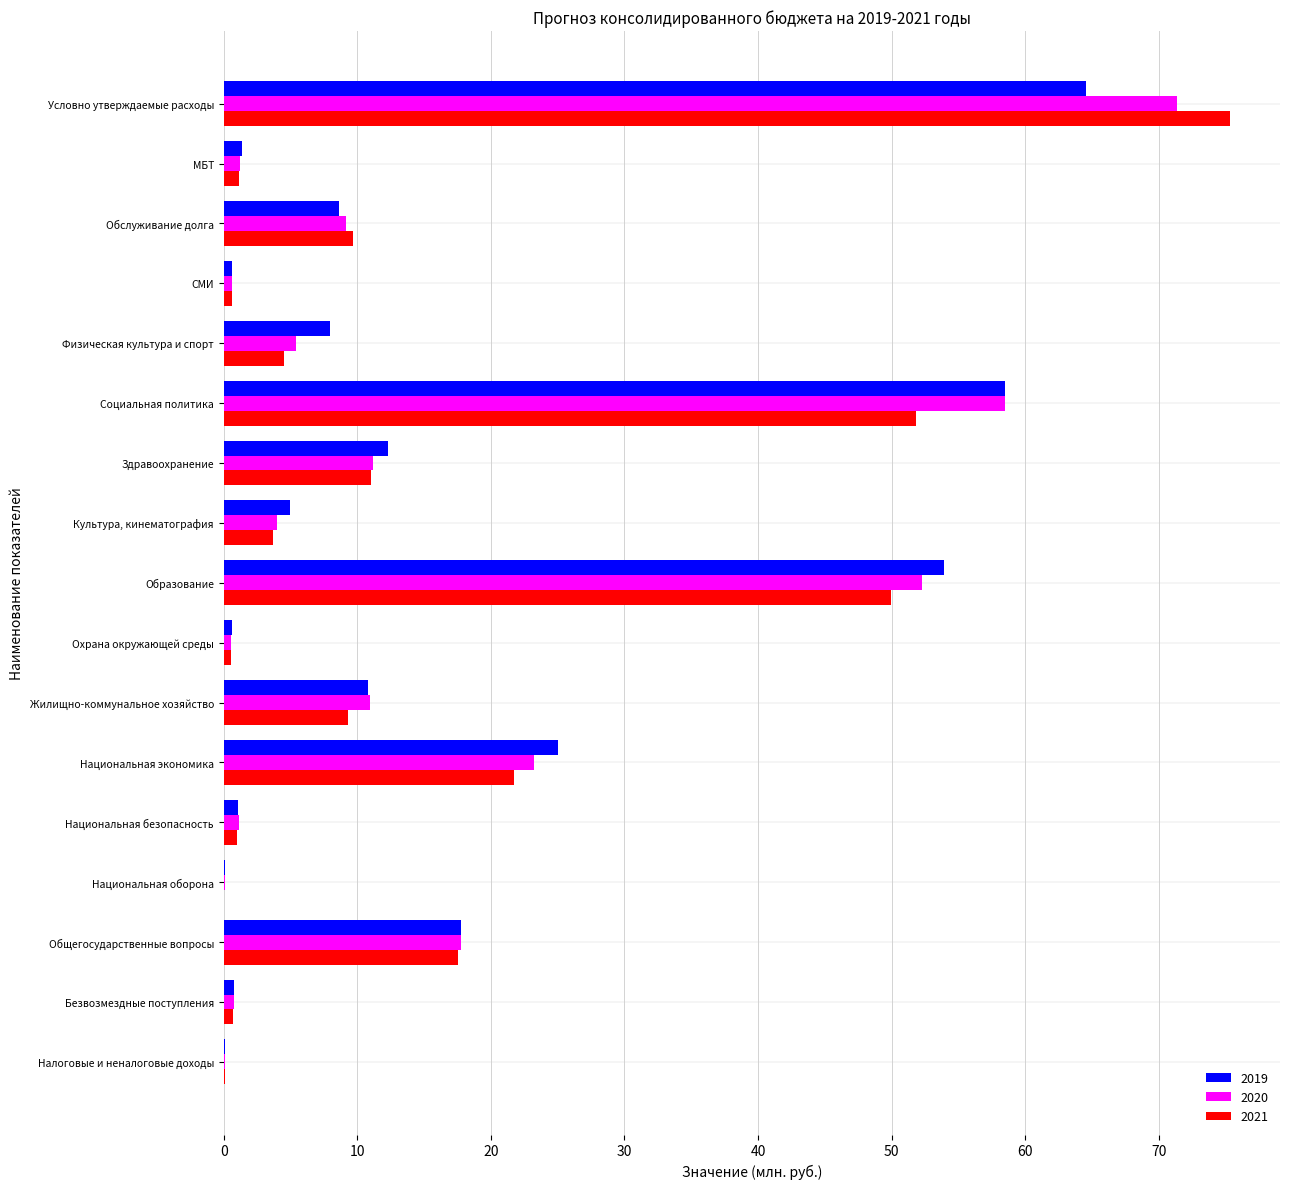

What is the total value across all series at Национальная безопасность?

3.2